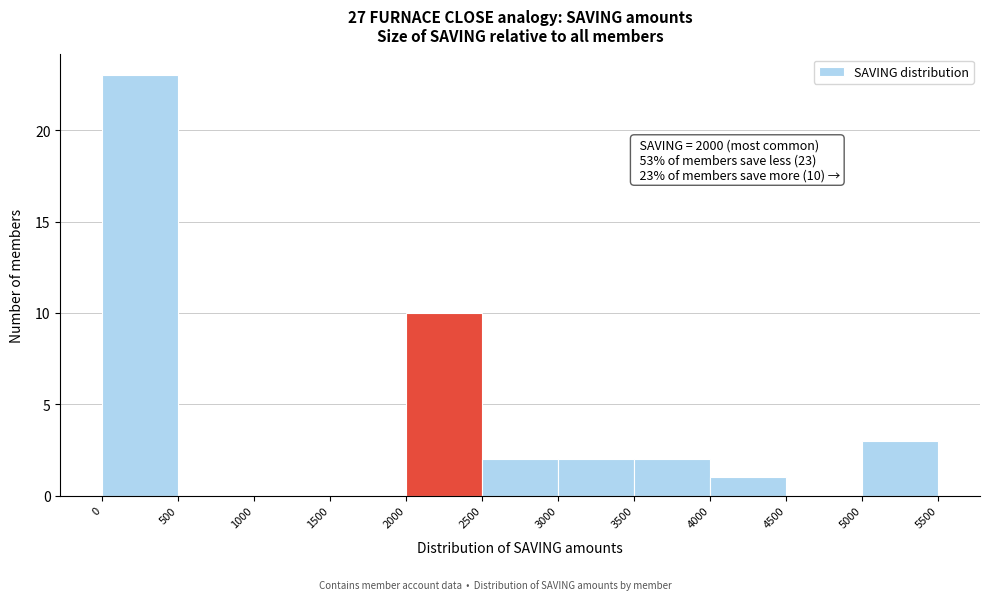

Over which range of the x-axis is the bar tallest?

0 to 500